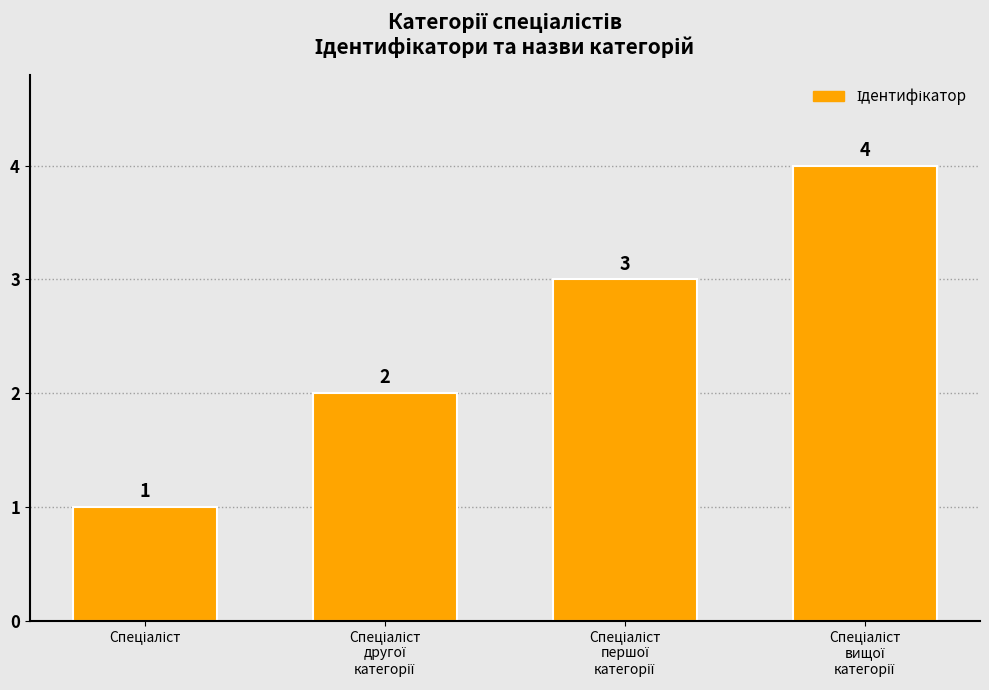

Does the chart contain any negative values?

No